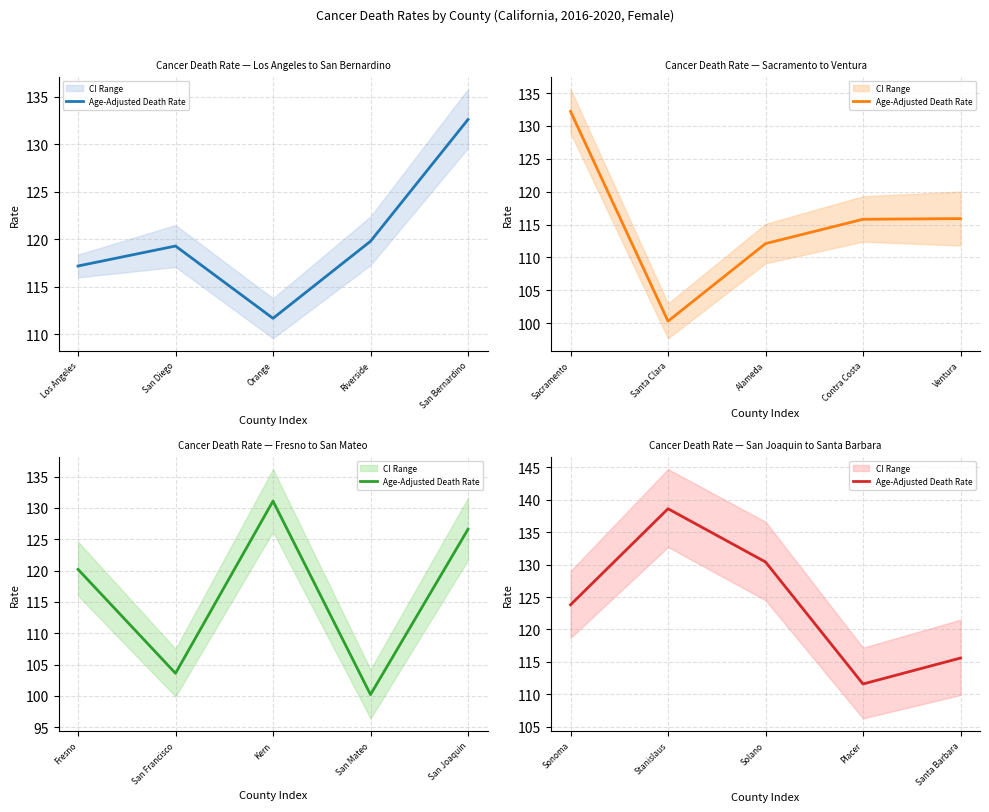

What is the maximum value shown in the chart?

138.6